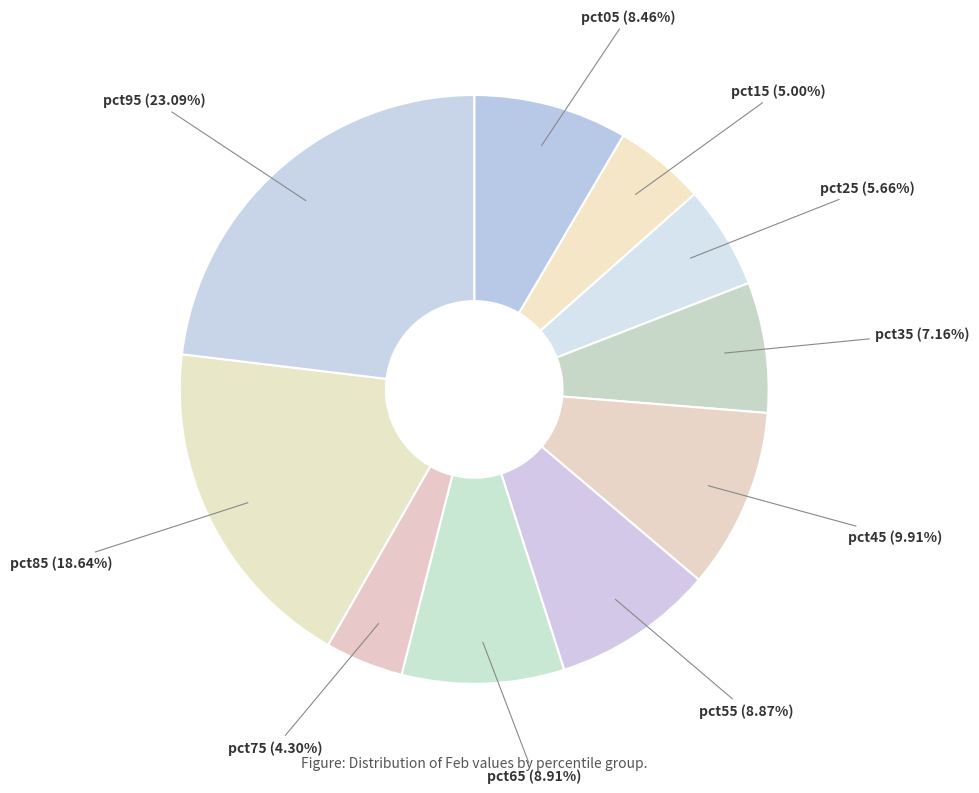

How many segments does this pie chart have?

10